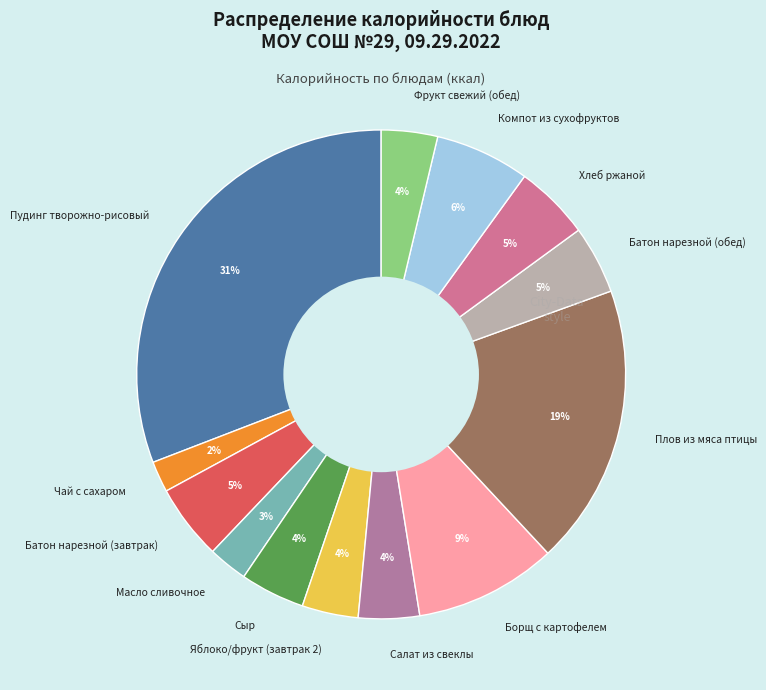

Is it true that Плов из мяса птицы is 28% of the pie?

False